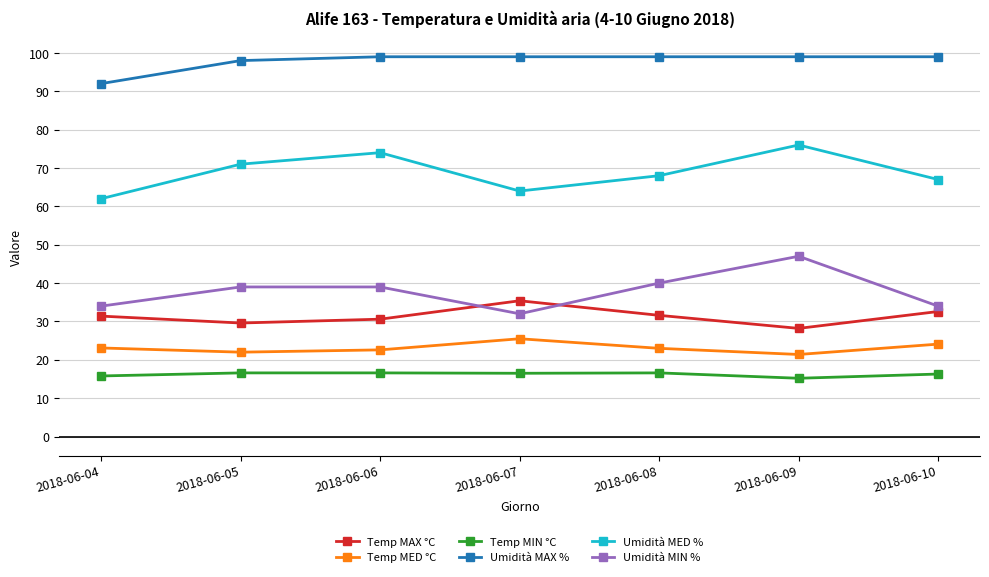

At 2018-06-08, list the series in order from largest to smallest.

Umidità MAX %, Umidità MED %, Umidità MIN %, Temp MAX °C, Temp MED °C, Temp MIN °C